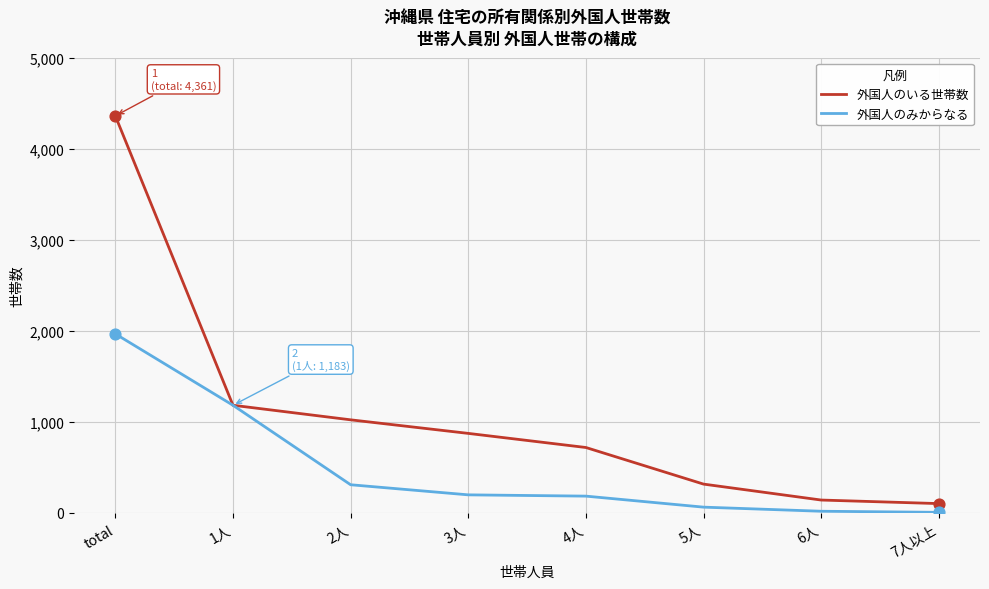

Which series has the widest spread of values?

外国人のいる世帯数